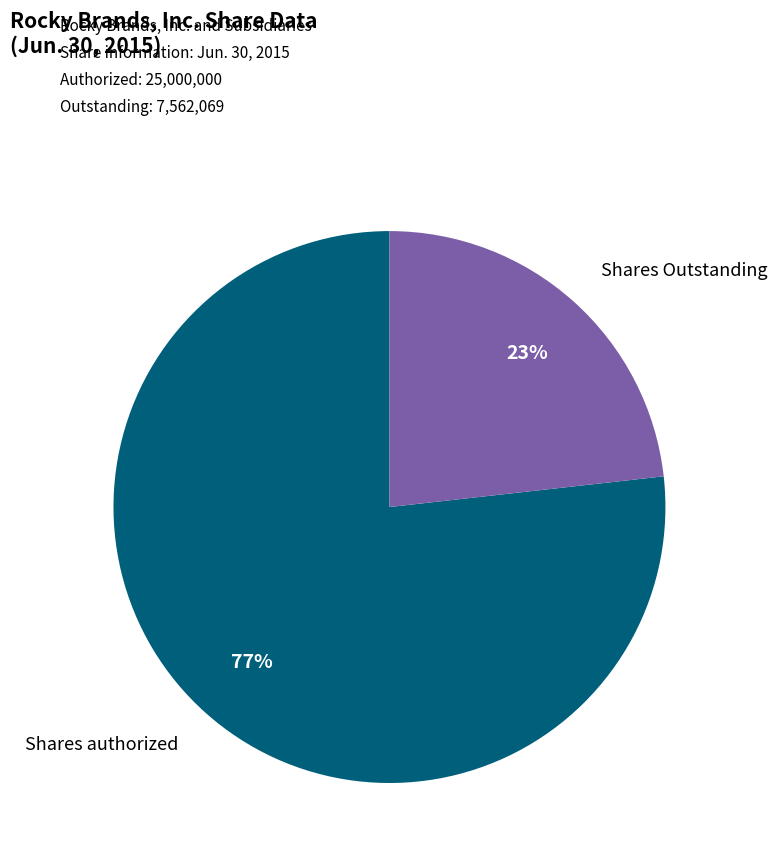

Which category has the smallest portion of the pie?

Shares Outstanding